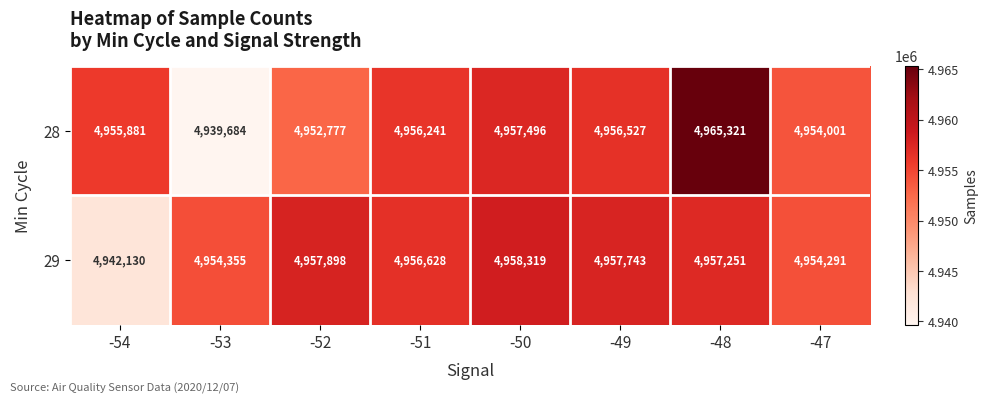

What is the sum of all 28 values?

39637928